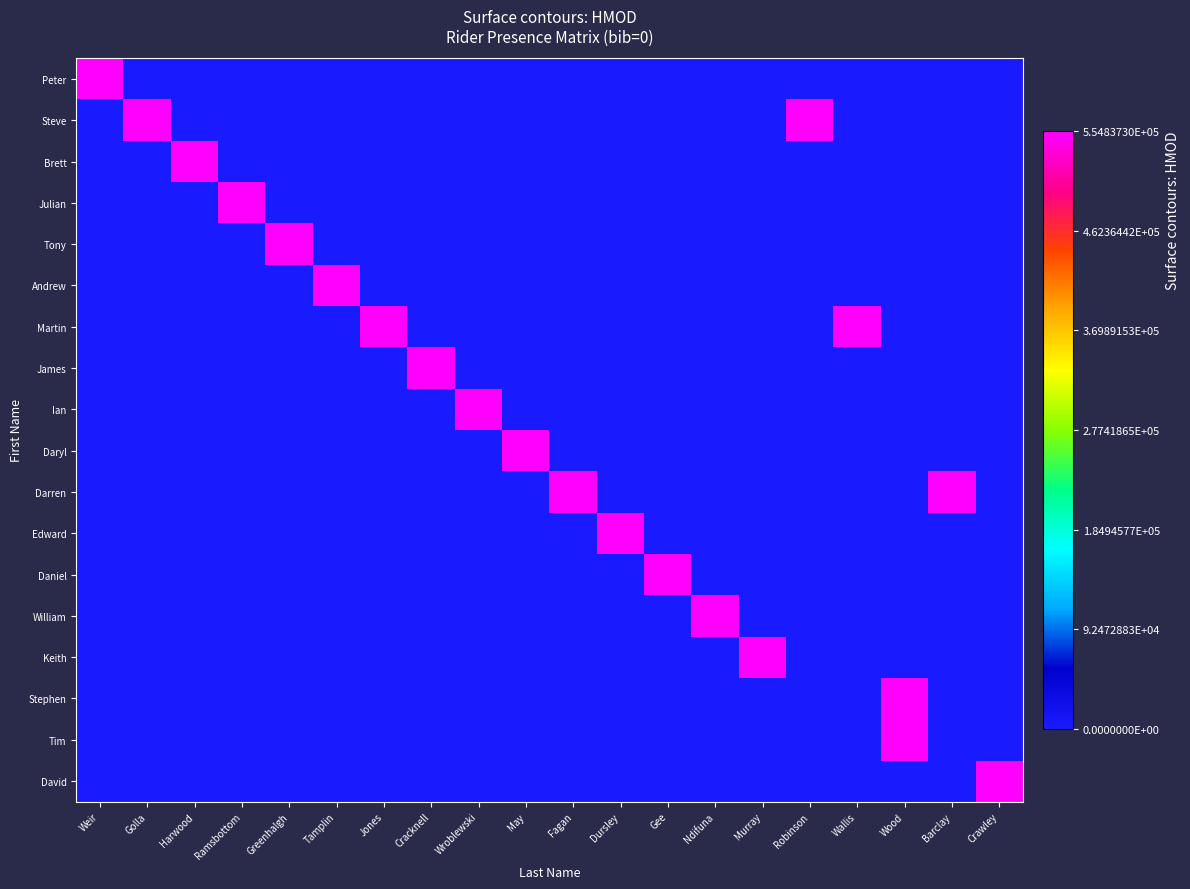

At Dursley, list the series in order from smallest to largest.

Peter, Steve, Brett, Julian, Tony, Andrew, Martin, James, Ian, Daryl, Darren, Daniel, William, Keith, Stephen, Tim, David, Edward